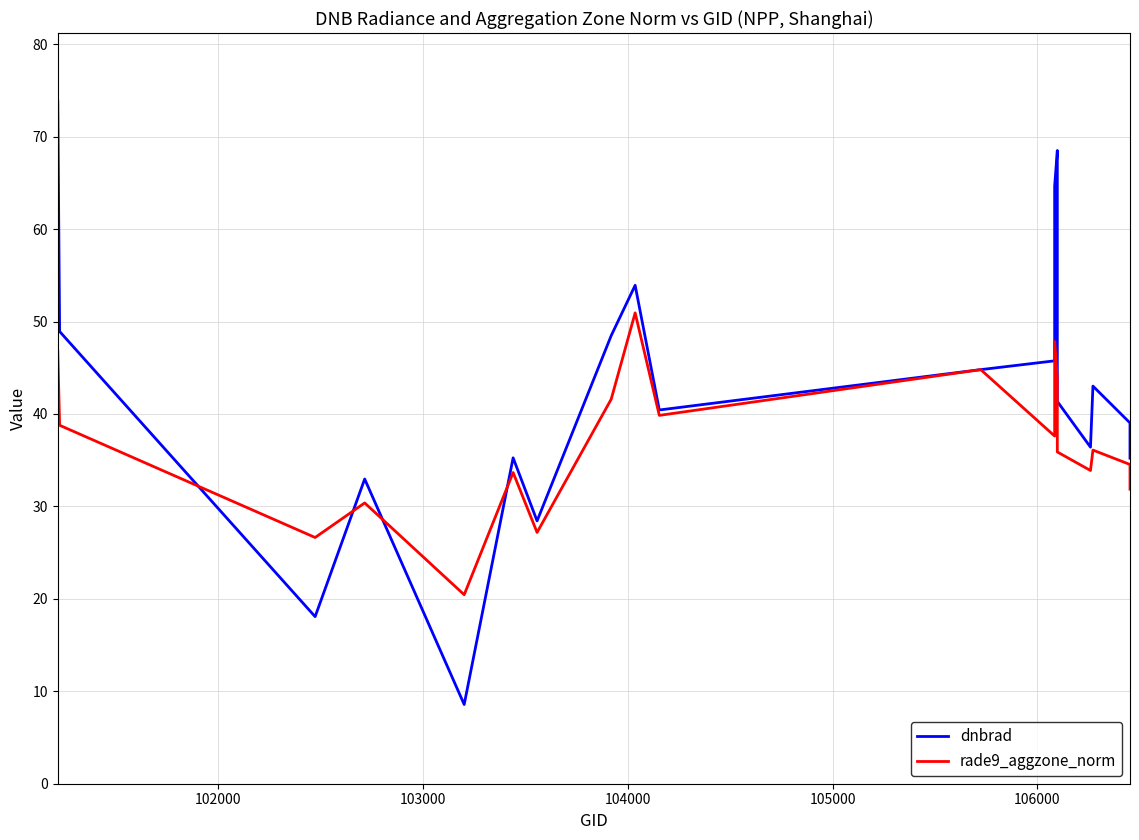

Does the chart display data point markers on the line(s)?

No